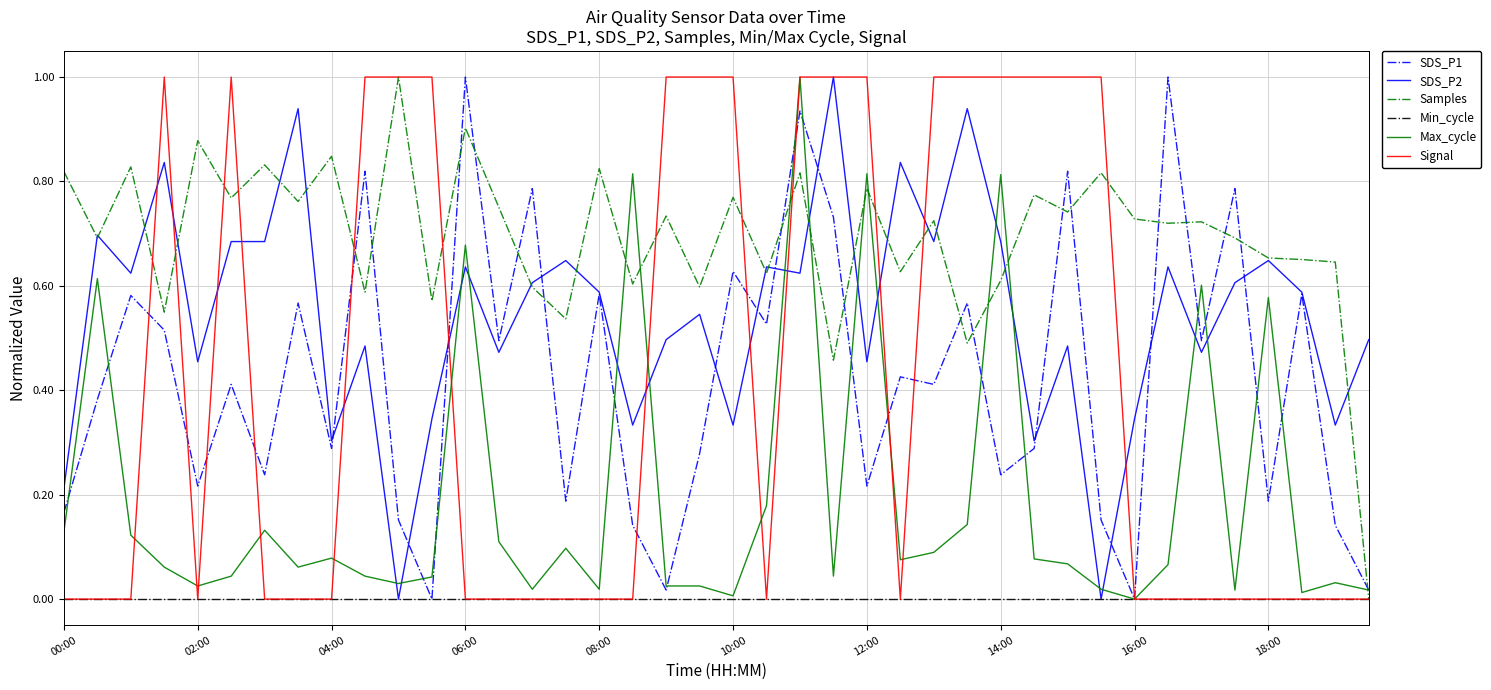

Which series has the largest total across all categories?

Samples